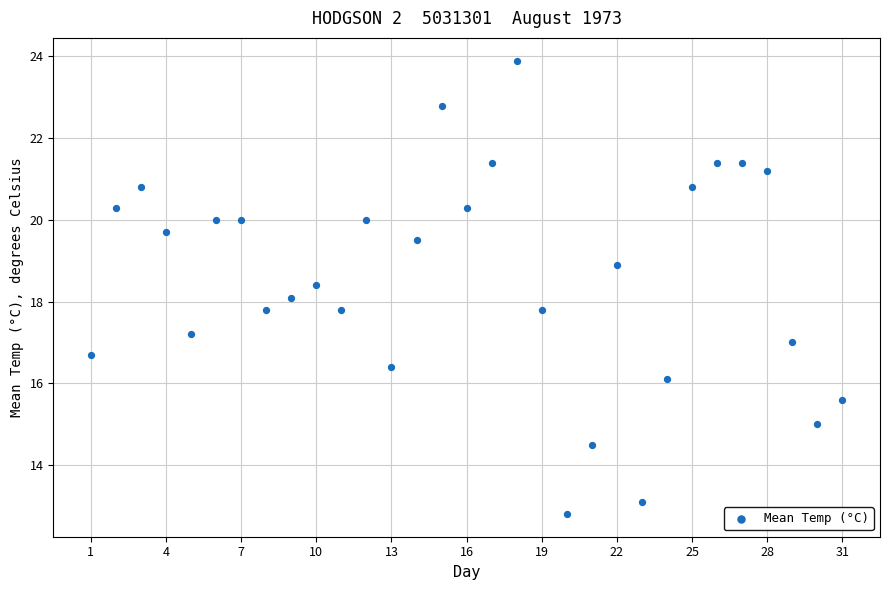

What is the range of X values (max minus min)?

30.0